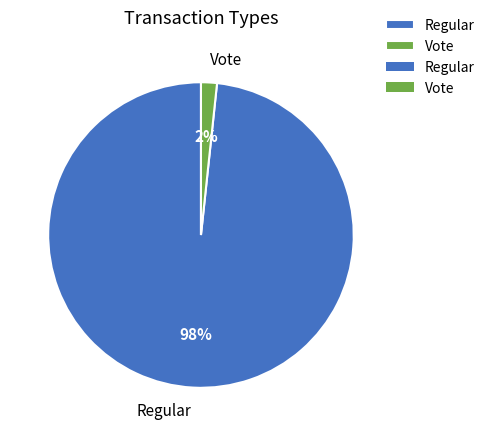

Does any single category account for the majority?

Yes